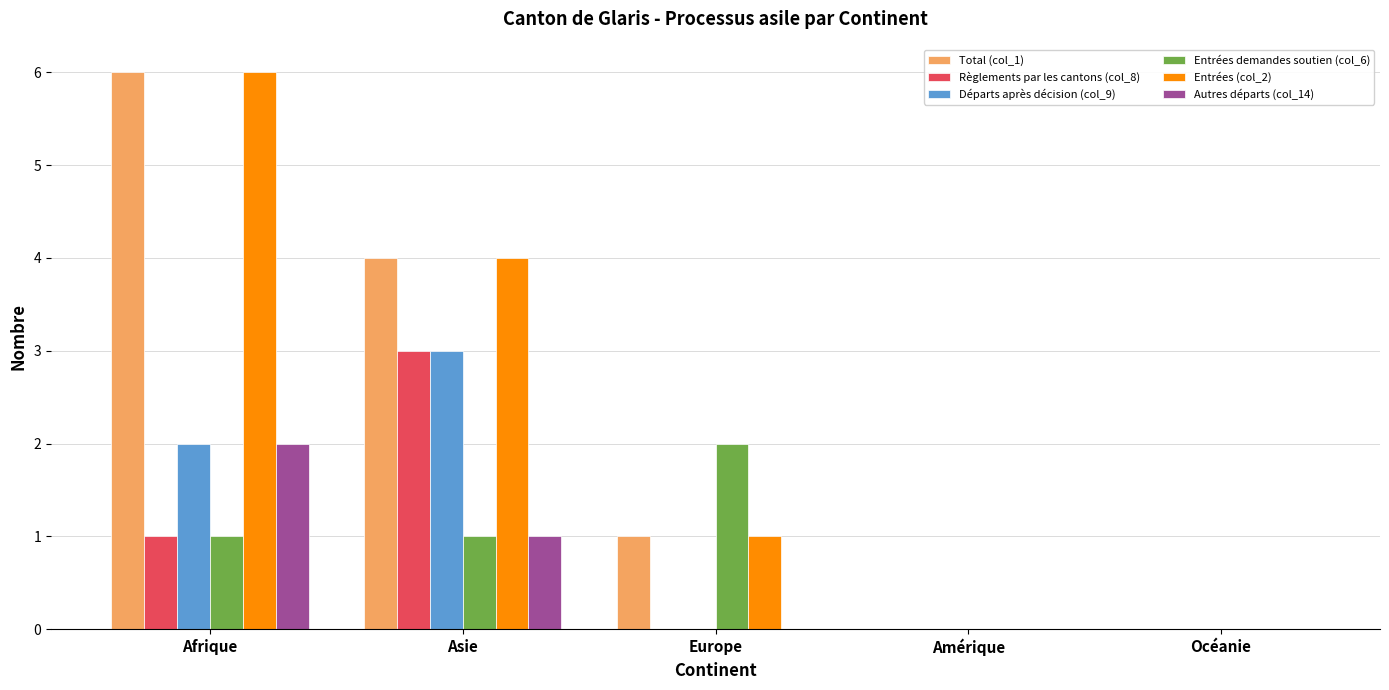

Which label corresponds to the largest value in the chart?

Afrique